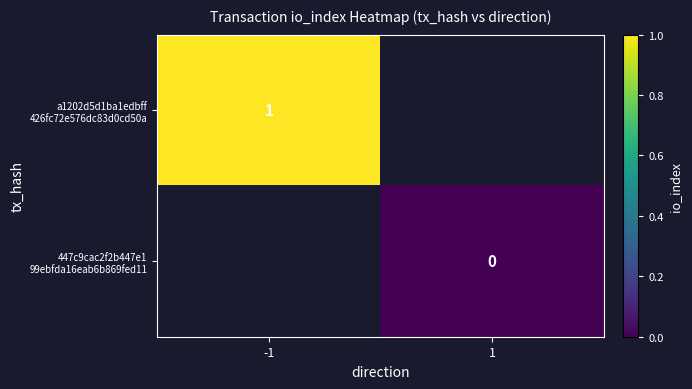

Count the number of categories in the chart.

2